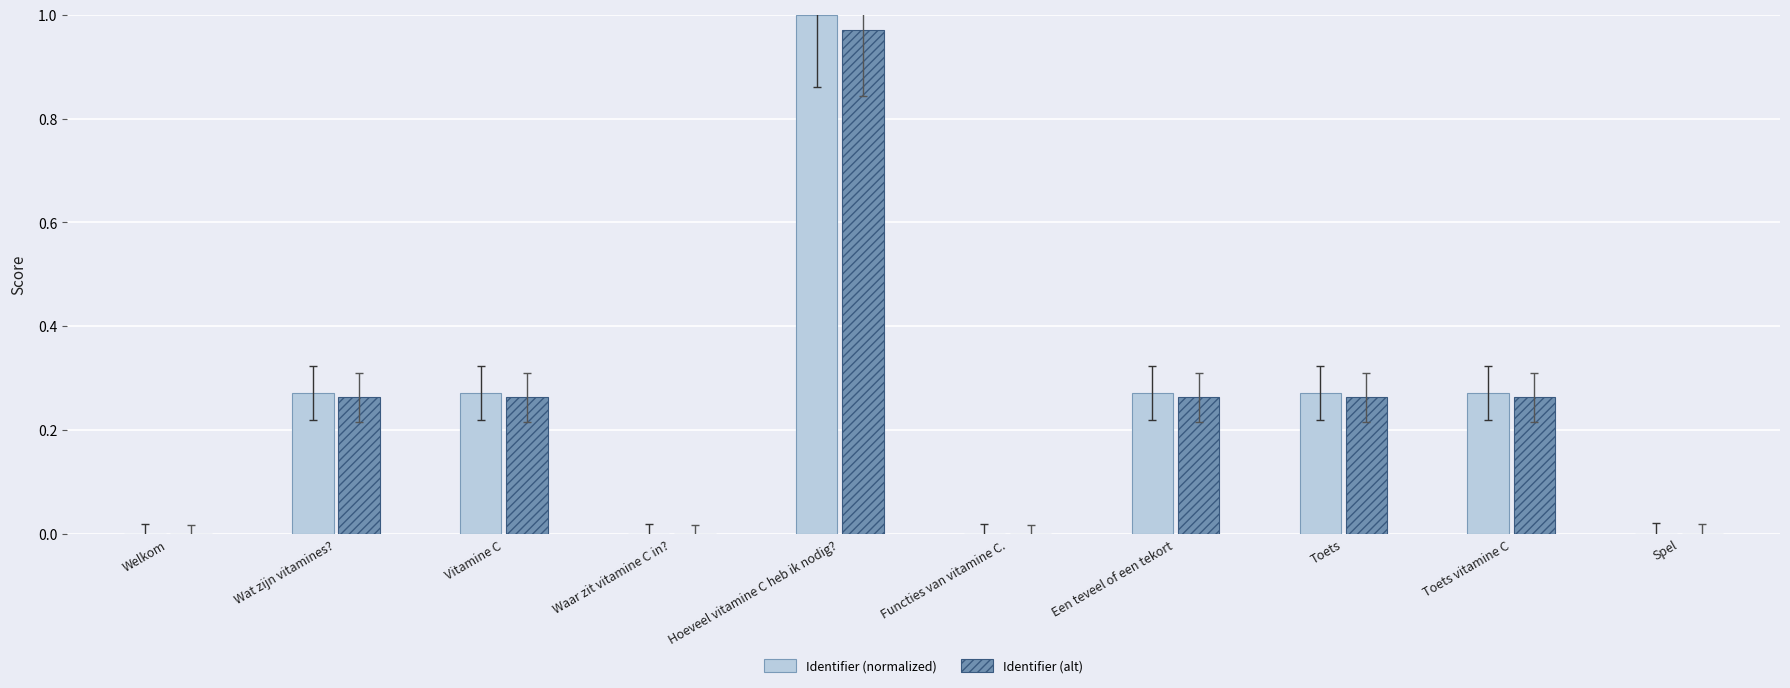

Between Hoeveel vitamine C heb ik nodig? and Een teveel of een tekort, which series saw the biggest shift?

Identifier (normalized)